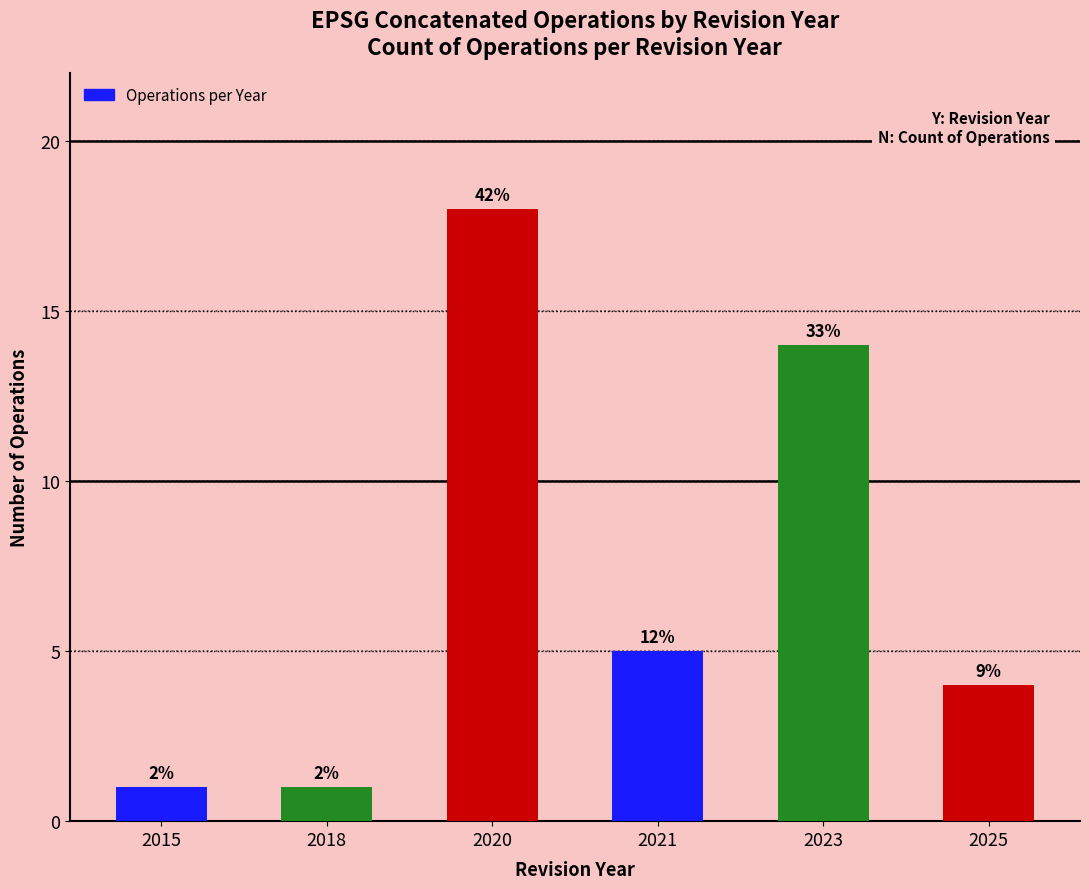

Are the bars horizontal?

No